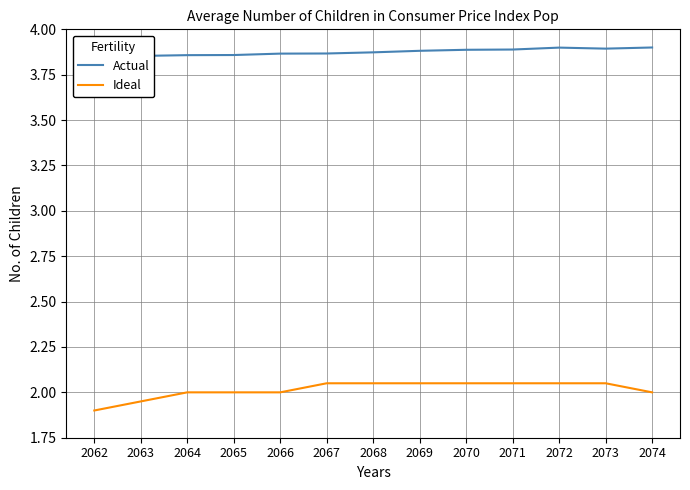

What value does the Ideal series have at 2063?

1.9